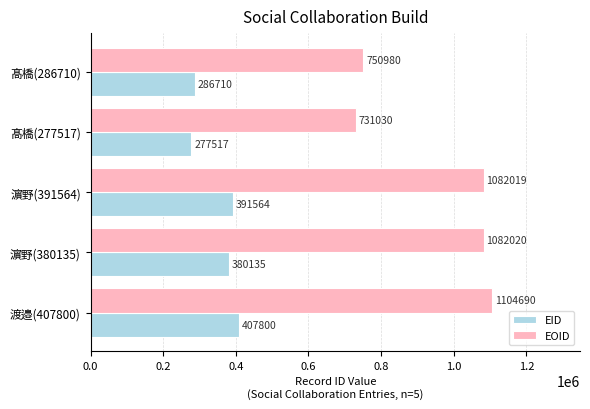

The EOID series shows 750980 at 髙橋(286710). True or false?

True